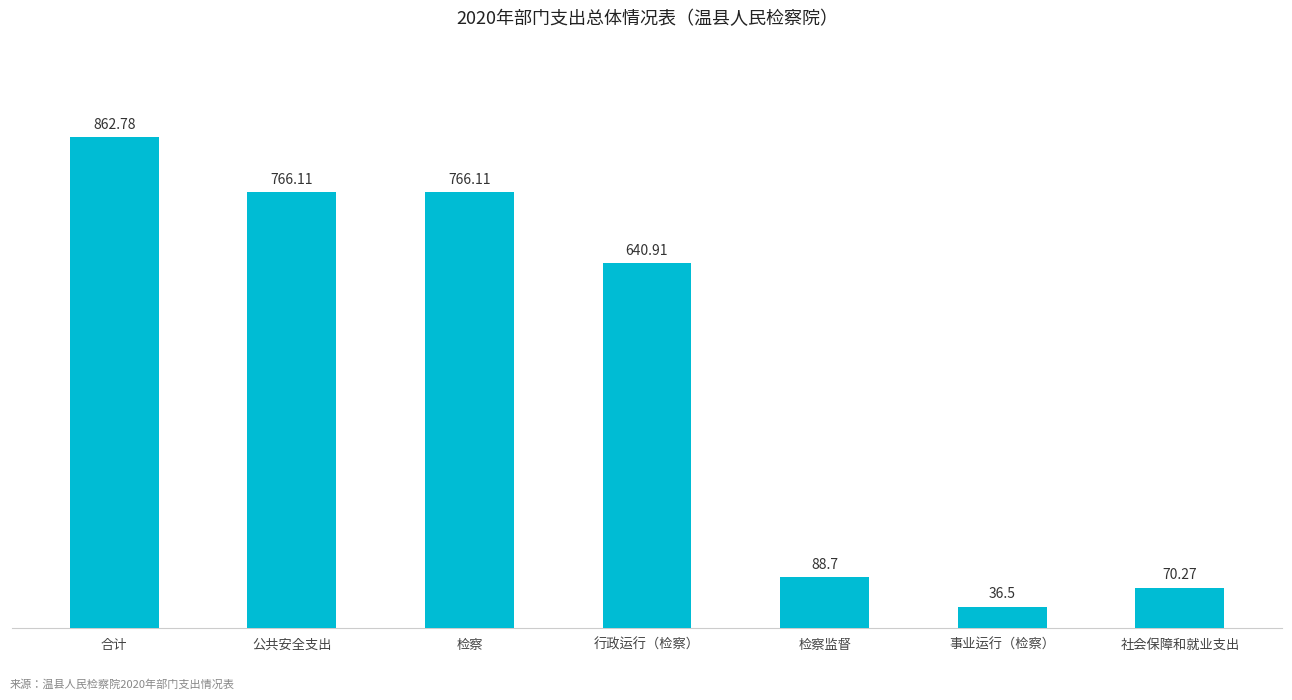

How many data points does each series have?

7